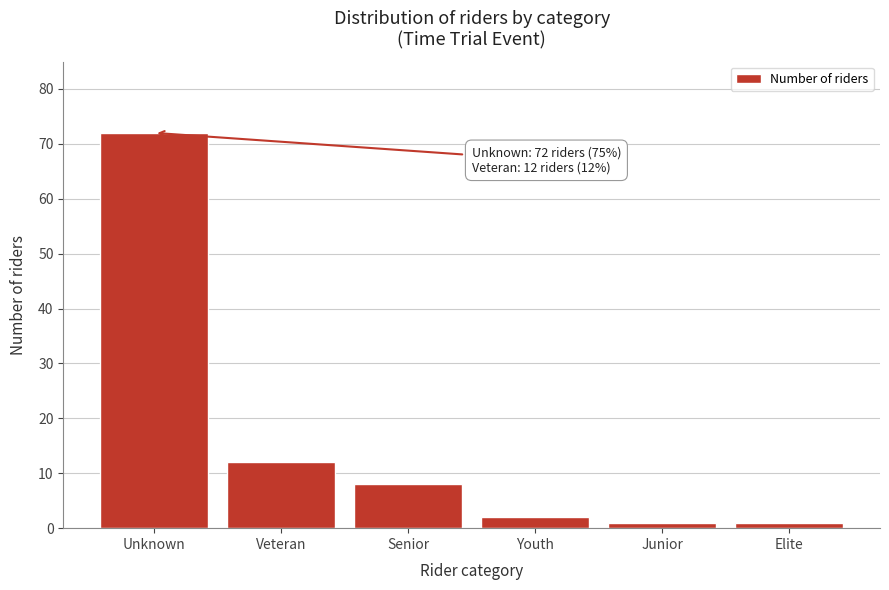

Reading right to left, what are all the values shown in this chart?

1	1	2	8	12	72